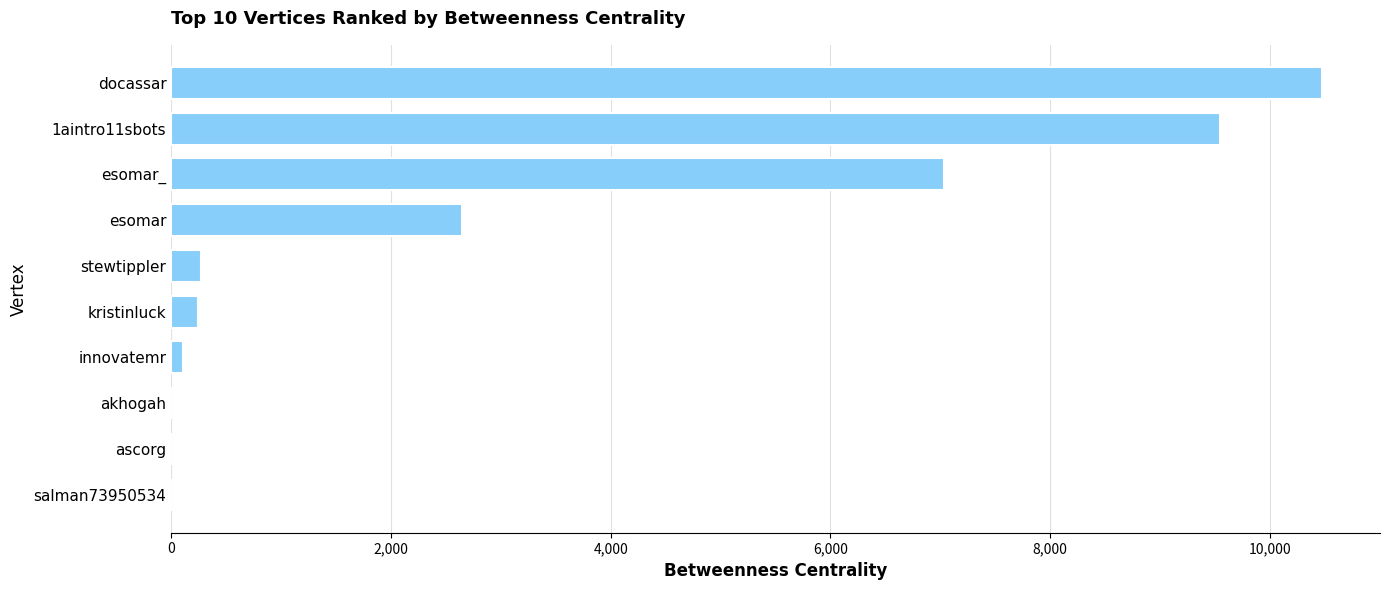

What is the change in value from 1aintro11sbots to esomar?

-6907.3